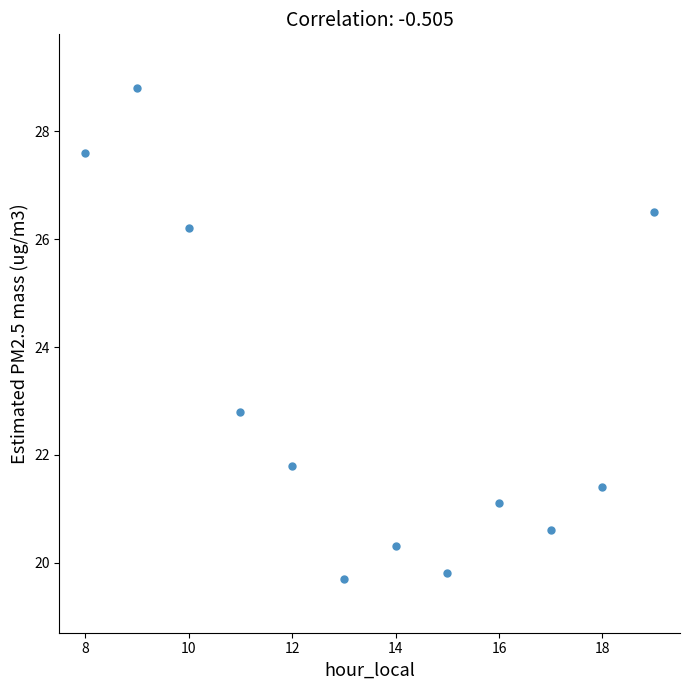

What Y value in the scatter plot is closest to 24?

22.8